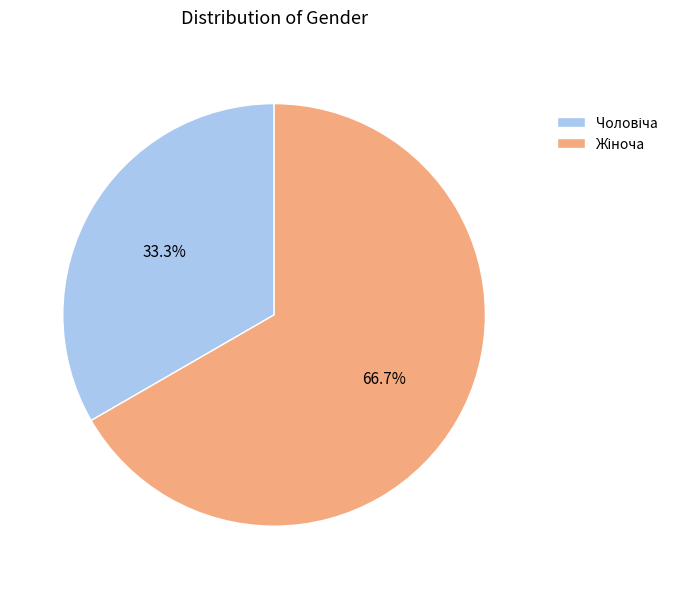

Is there any slice that represents more than half of the pie?

Yes